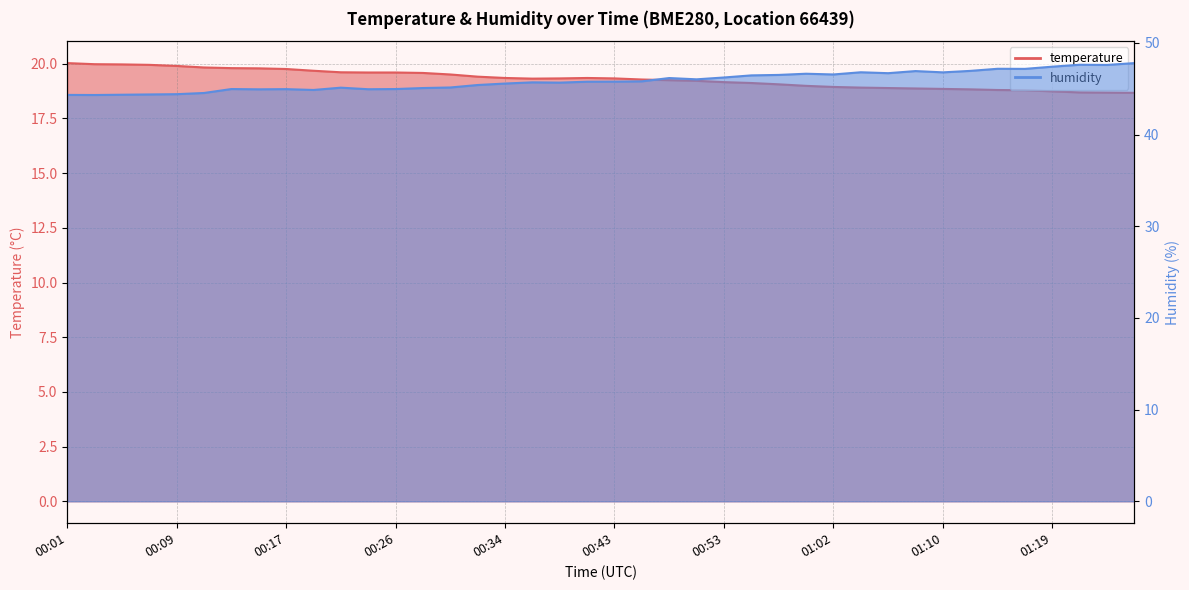

What is the sum of all temperature values?

772.4